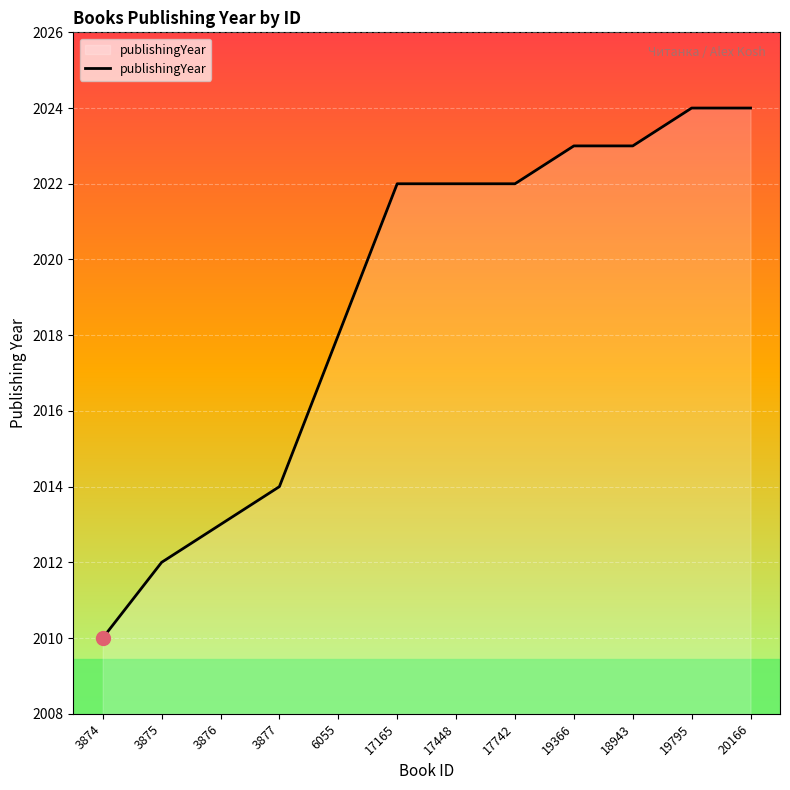

Is it true that the value at 17742 is 2022?

True